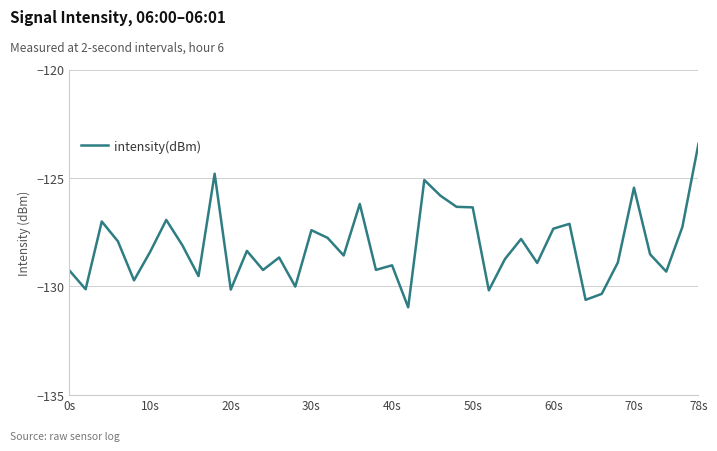

What is the difference between the maximum and minimum values?

7.5